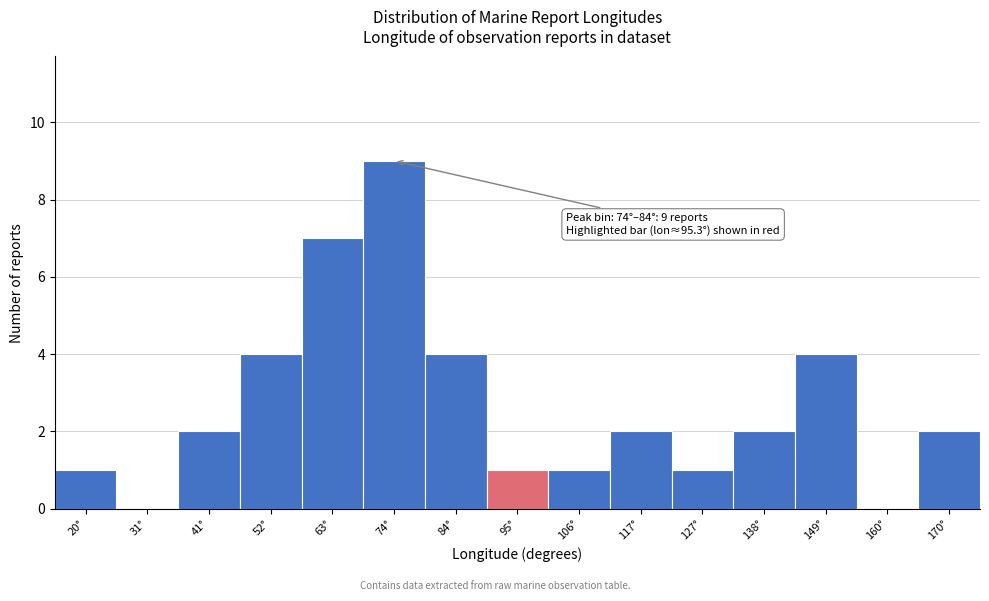

Reading left to right, extract all data points from this chart.

20°=1	31°=0	41°=2	52°=4	63°=7	74°=9	84°=4	95°=1	106°=1	117°=2	127°=1	138°=2	149°=4	160°=0	170°=2